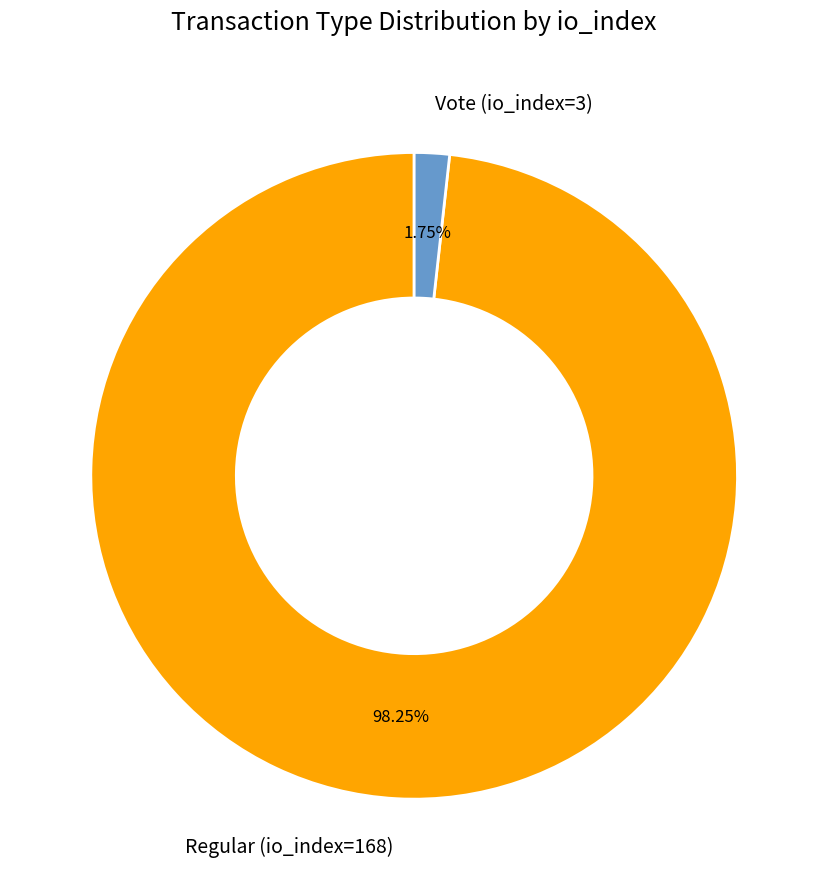

Is there any slice that represents more than half of the pie?

Yes